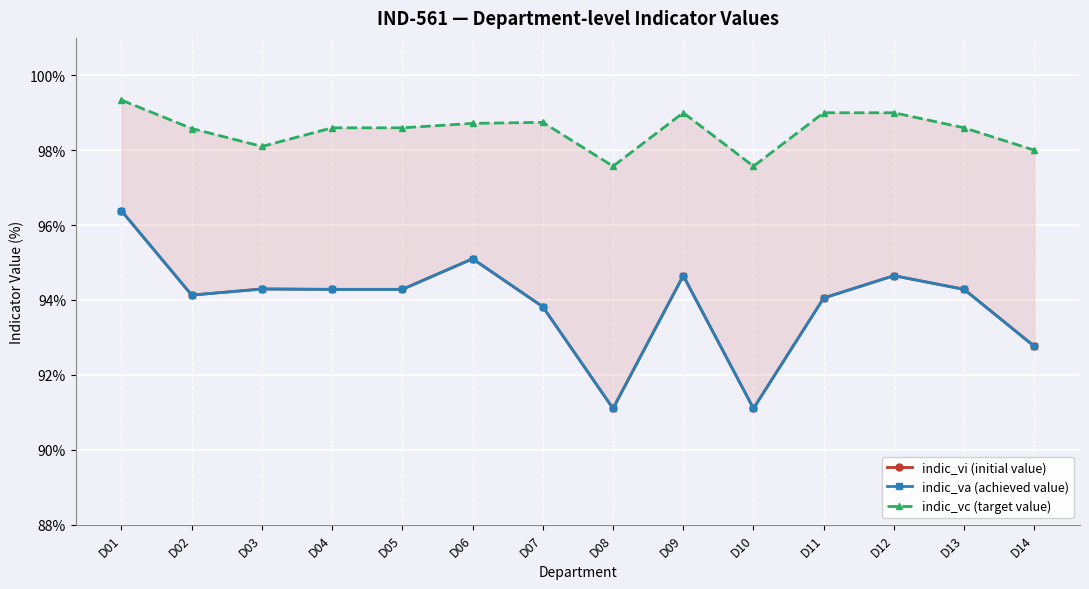

What is the difference between the second highest and minimum values in the indic_va (achieved value) series?

4.0